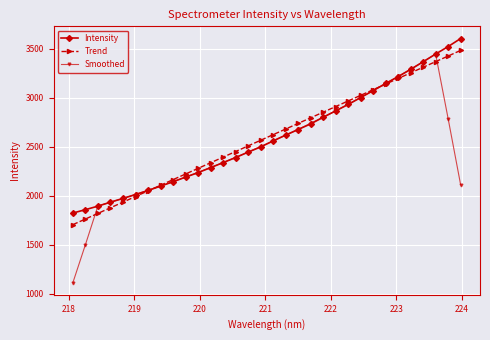

What is the value of the Intensity point at the 2nd from the left?

1859.9